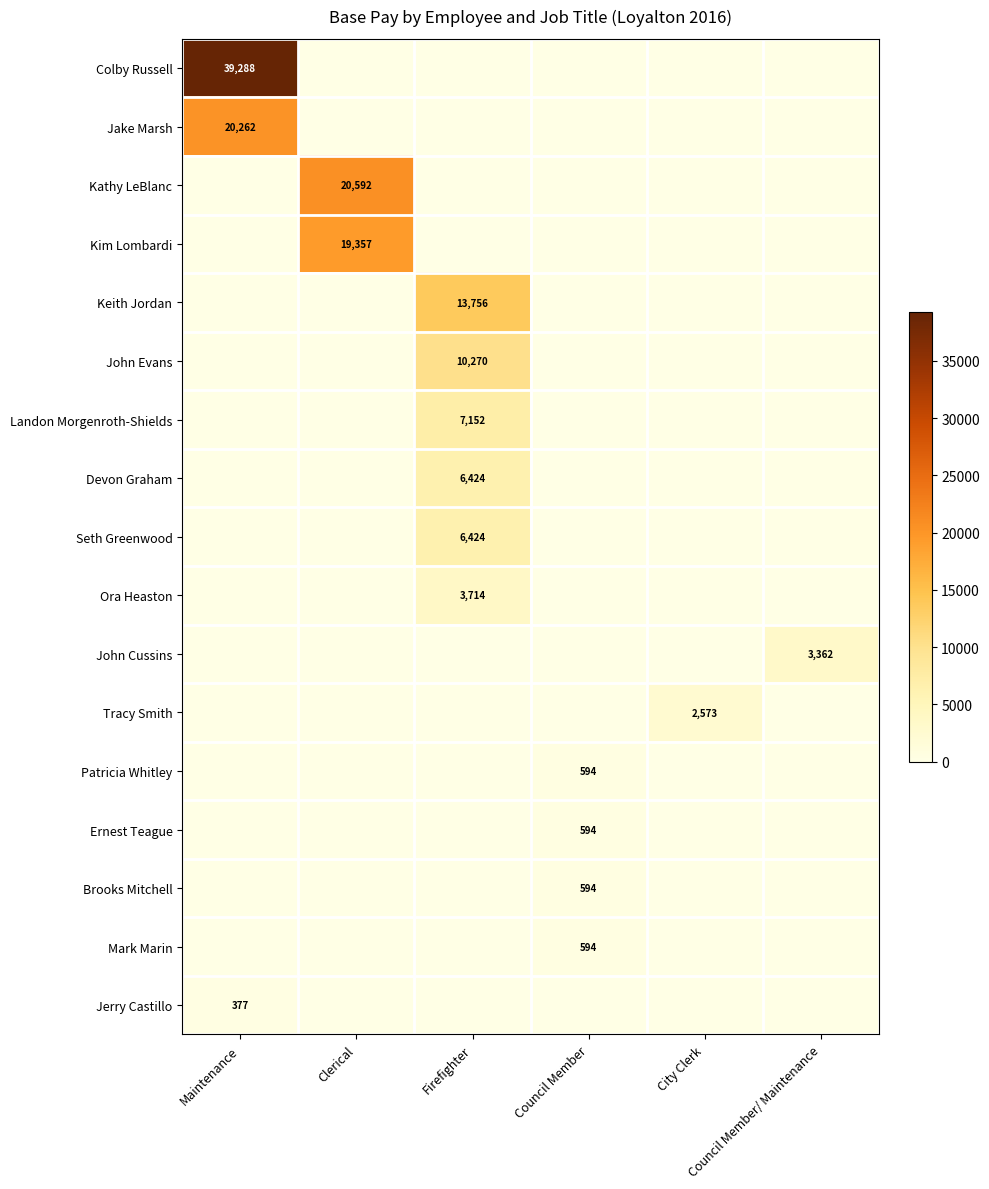

Which series has the largest range (max minus min)?

Colby Russell